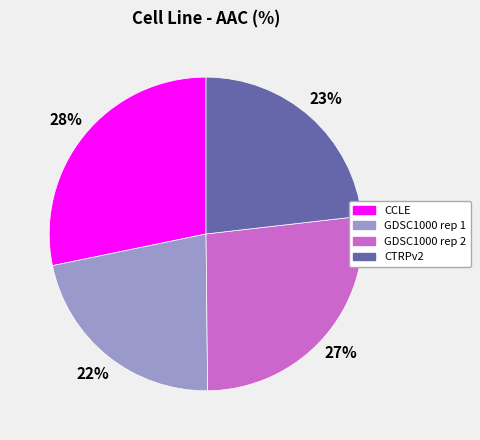

Do CTRPv2 and GDSC1000 rep 1 together represent more than half of the pie?

No